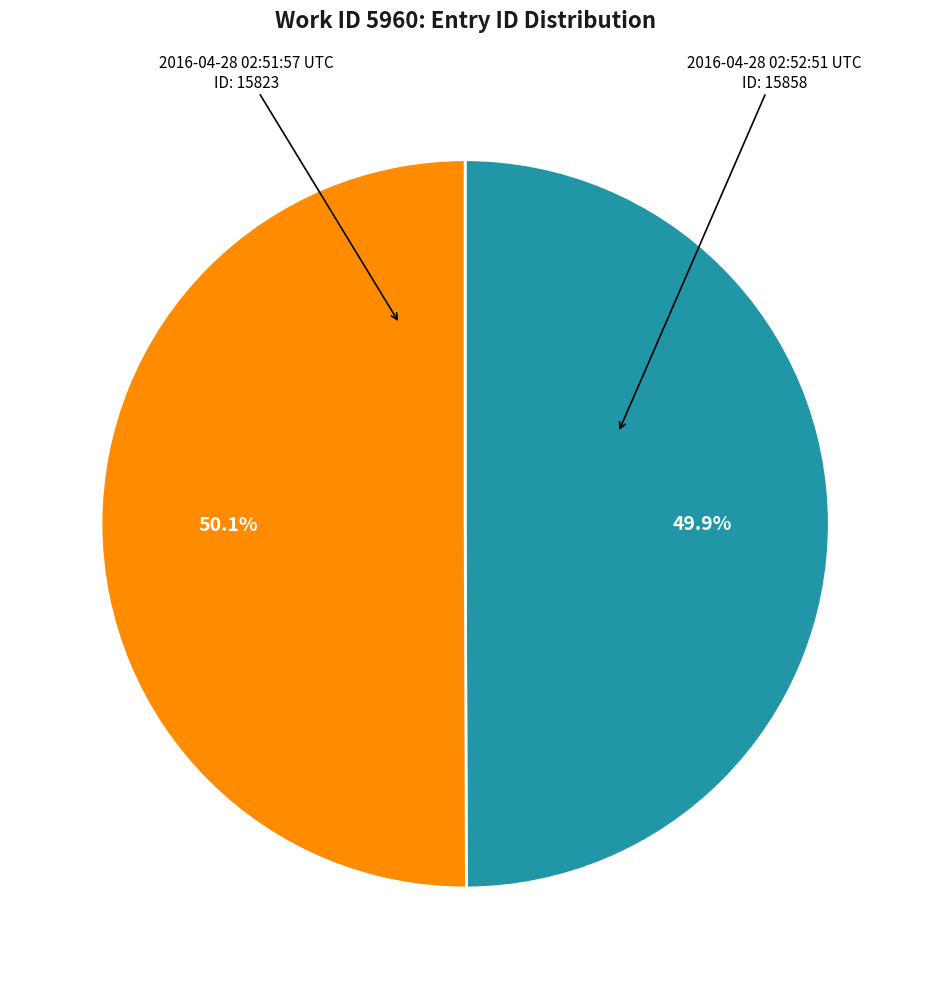

What is the ratio of the value at 2016-04-28 02:51:57 UTC to the value at 2016-04-28 02:52:51 UTC?

1.0